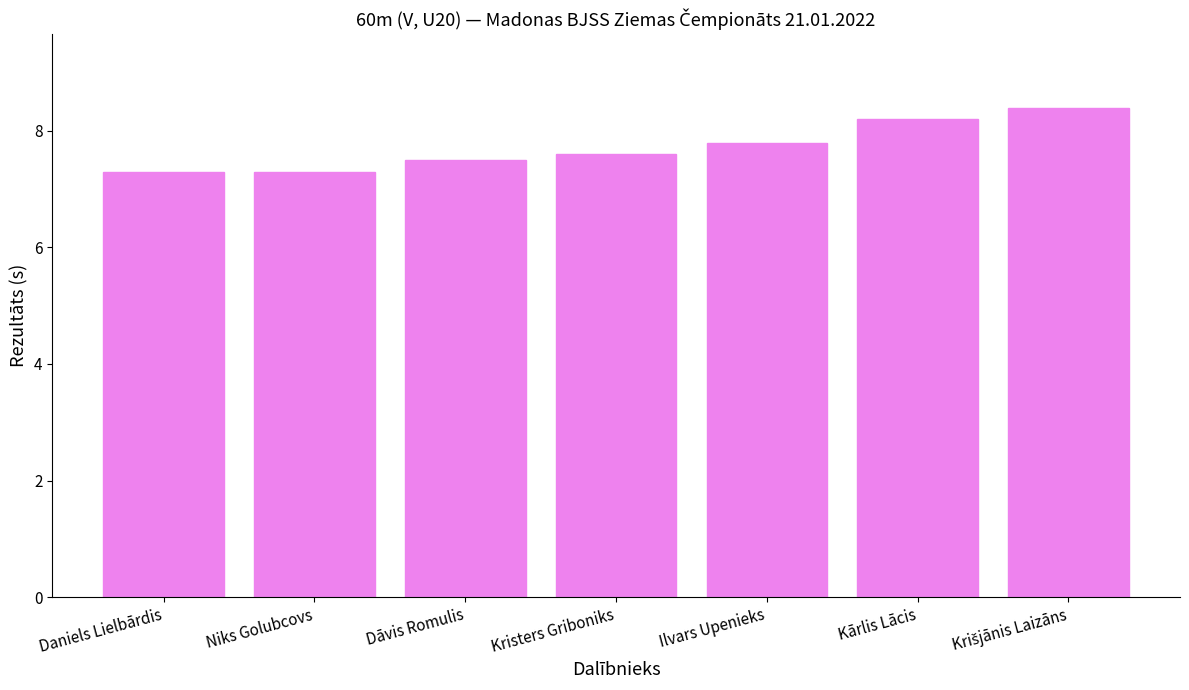

Reading left to right, what are all the values shown in this chart?

7.3	7.3	7.5	7.6	7.8	8.2	8.4